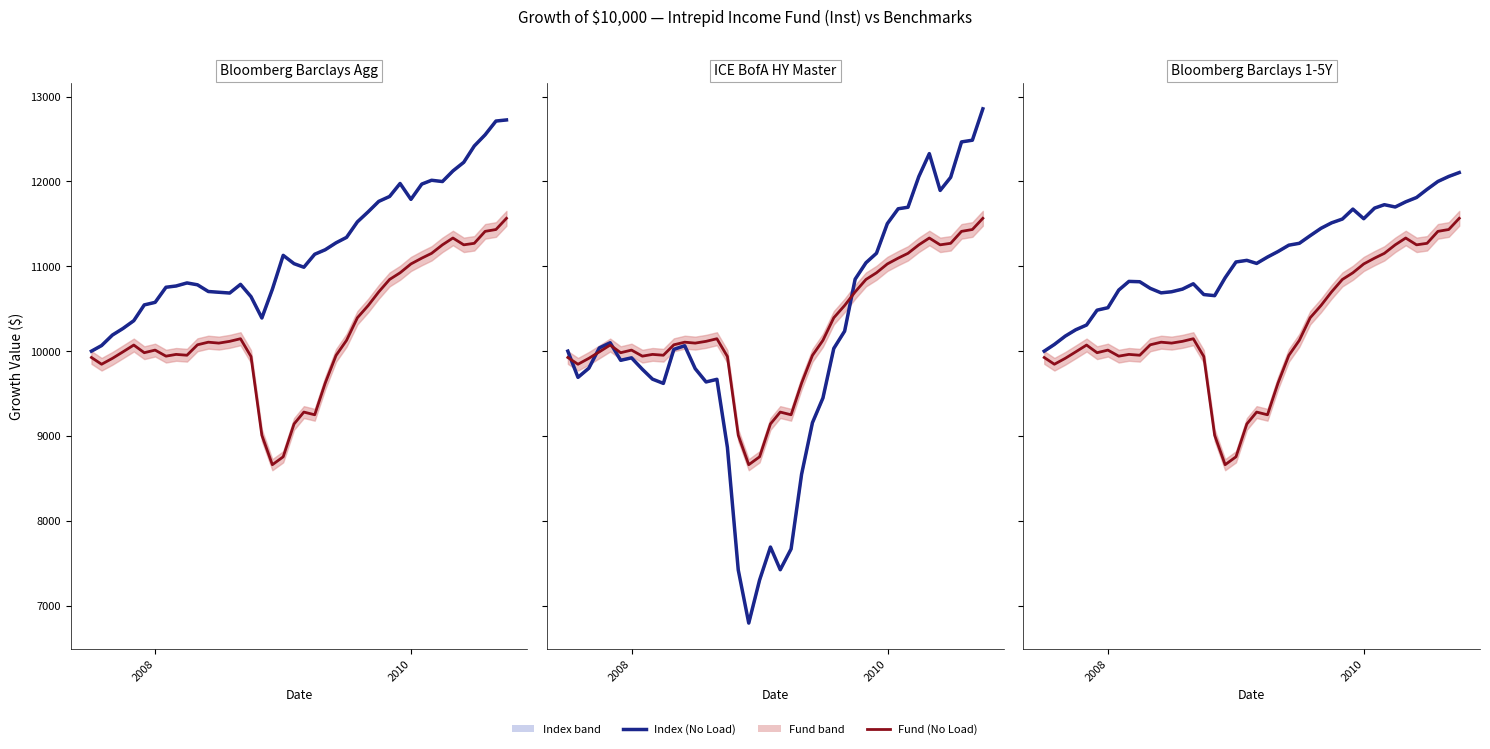

True or false: Fund (No Load) and Index (No Load) intersect in this chart.

False